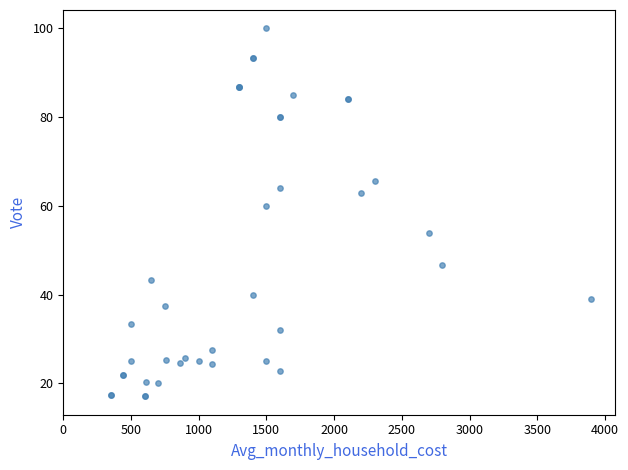

What Y value in the scatter plot is closest to 58?

60.0